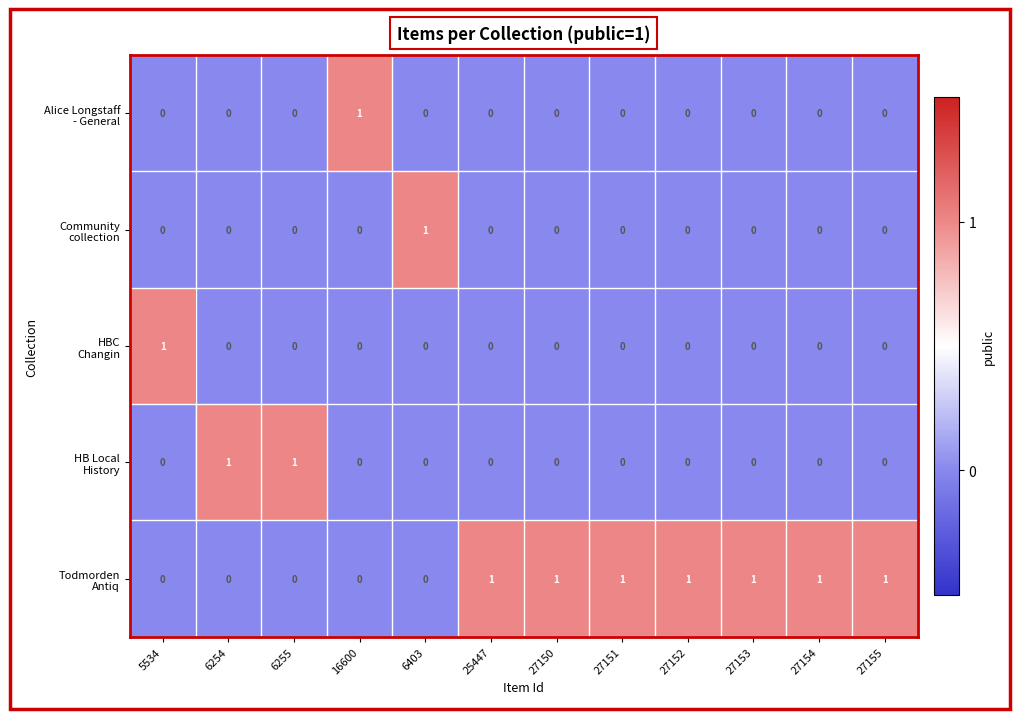

At how many categories does at least one series exceed 0?

12